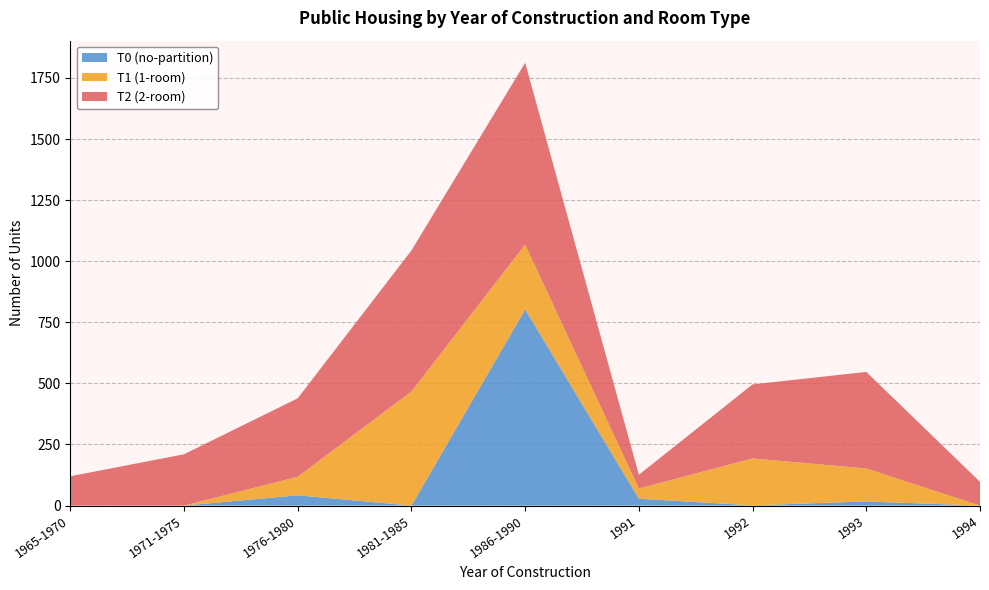

Which category has the highest value in the T0 (no-partition) series?

1986-1990